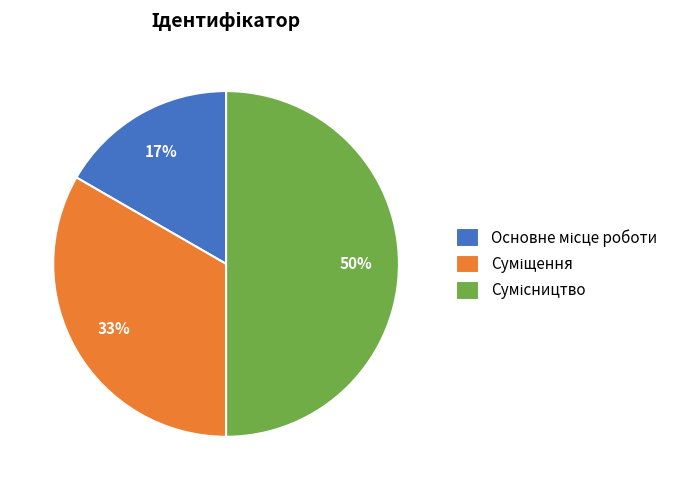

To the nearest percent, what is the average slice percentage?

33%